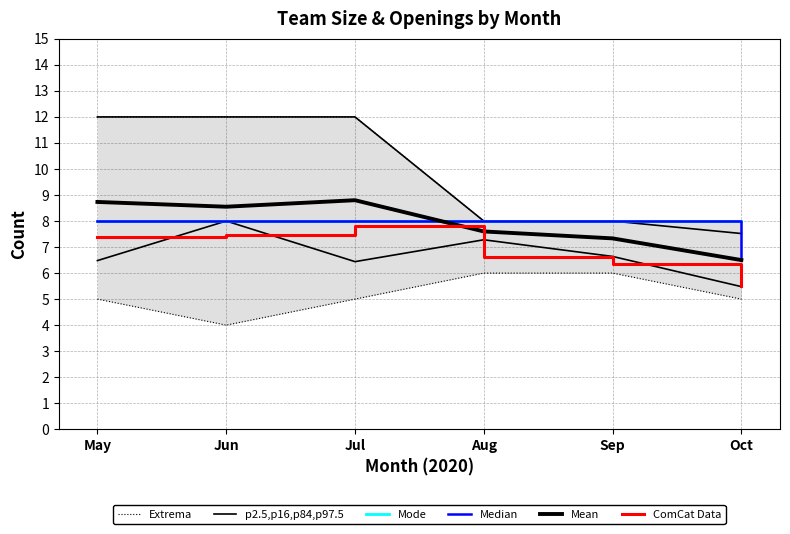

The Mode series shows 8.0 at Jul. True or false?

True